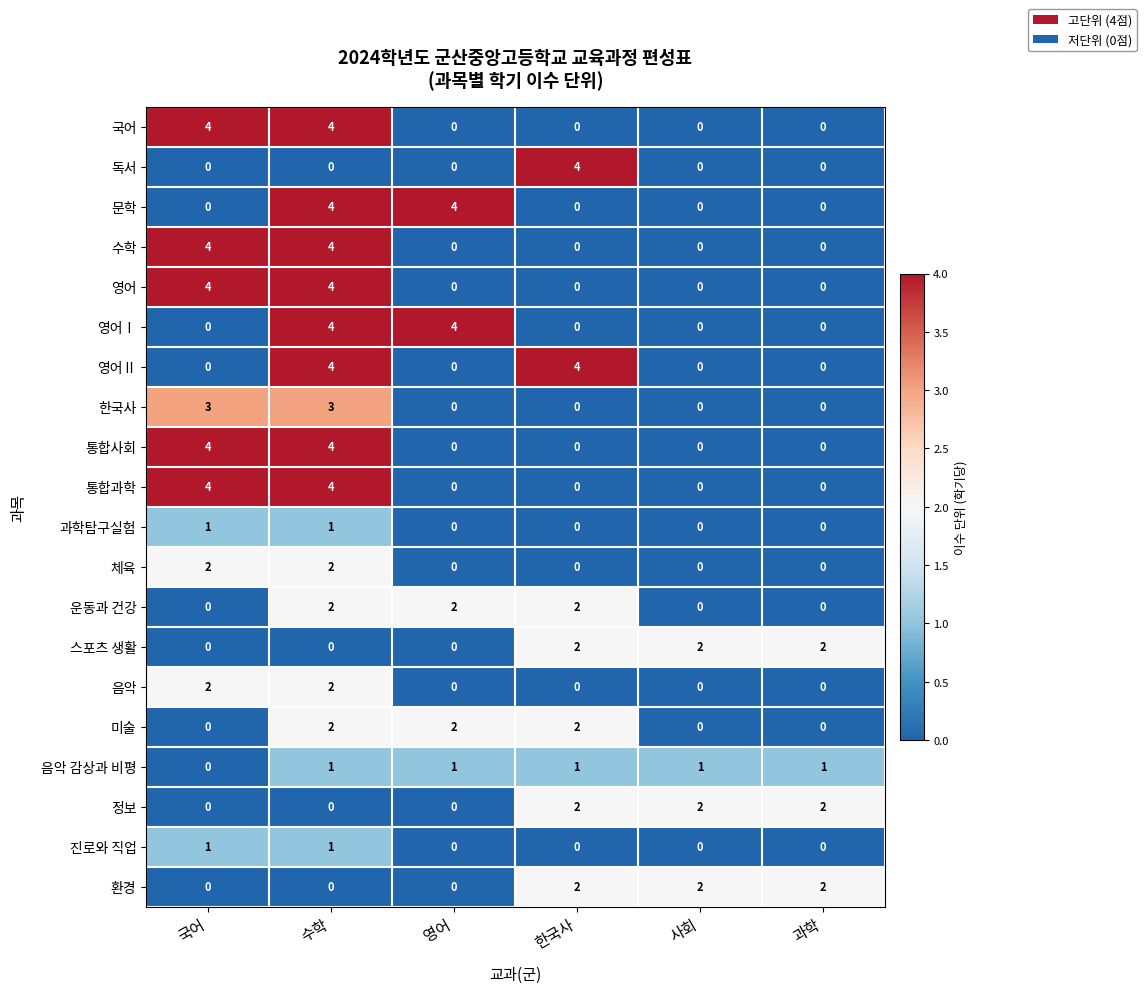

What is the total value across all series at 사회?

7